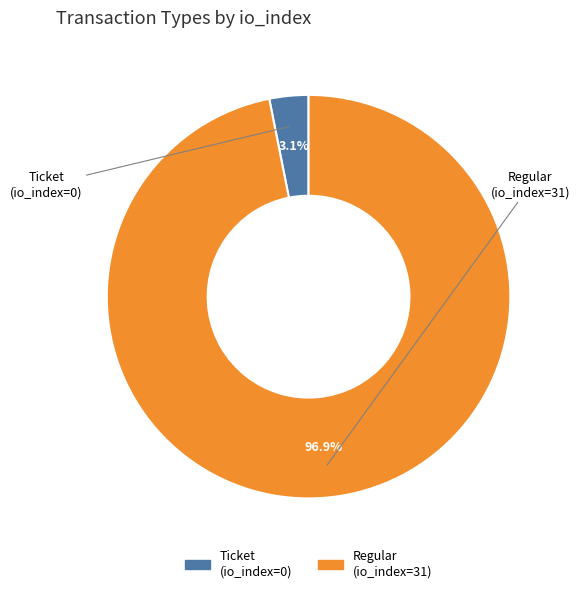

Which slice is the smallest?

Ticket (io_index=0)